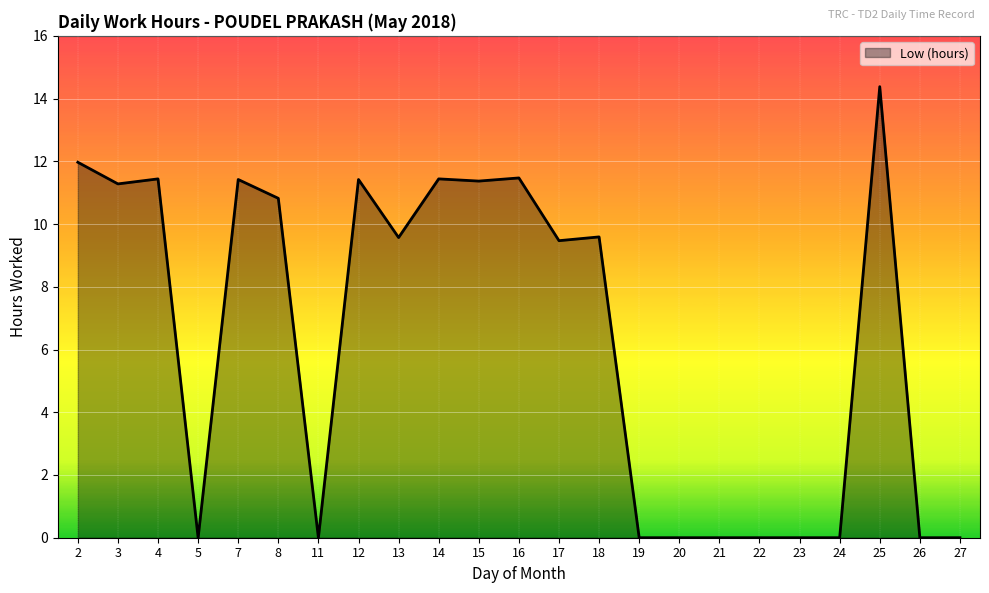

What is the change in value from 12 to 26?

-11.4